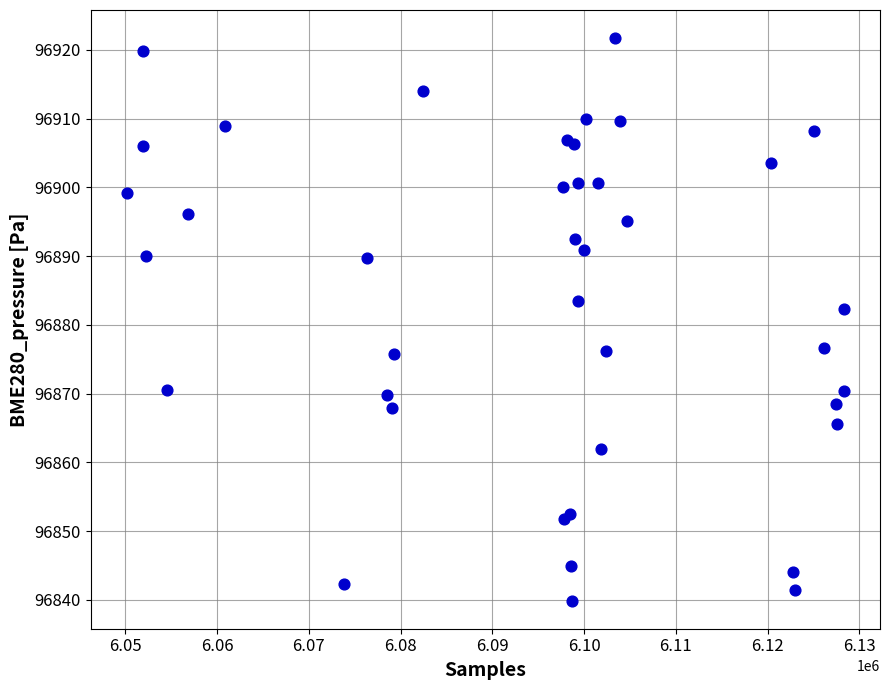

What Y value in the scatter plot is closest to 96880?

96882.3